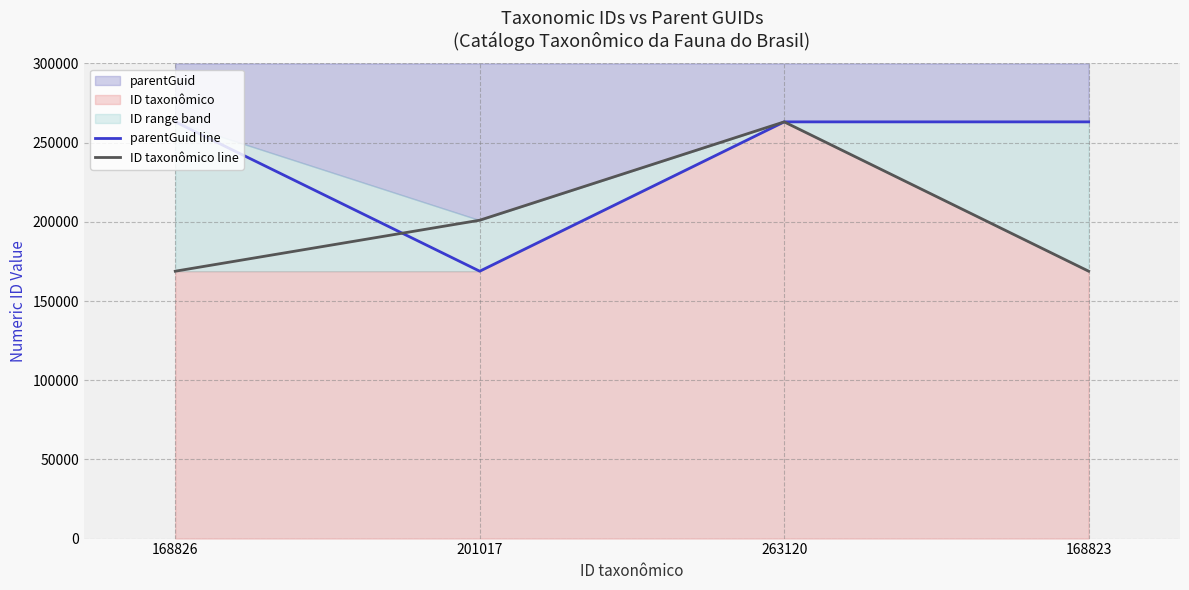

At 201017, list the series in order from smallest to largest.

parentGuid line, ID taxonômico line